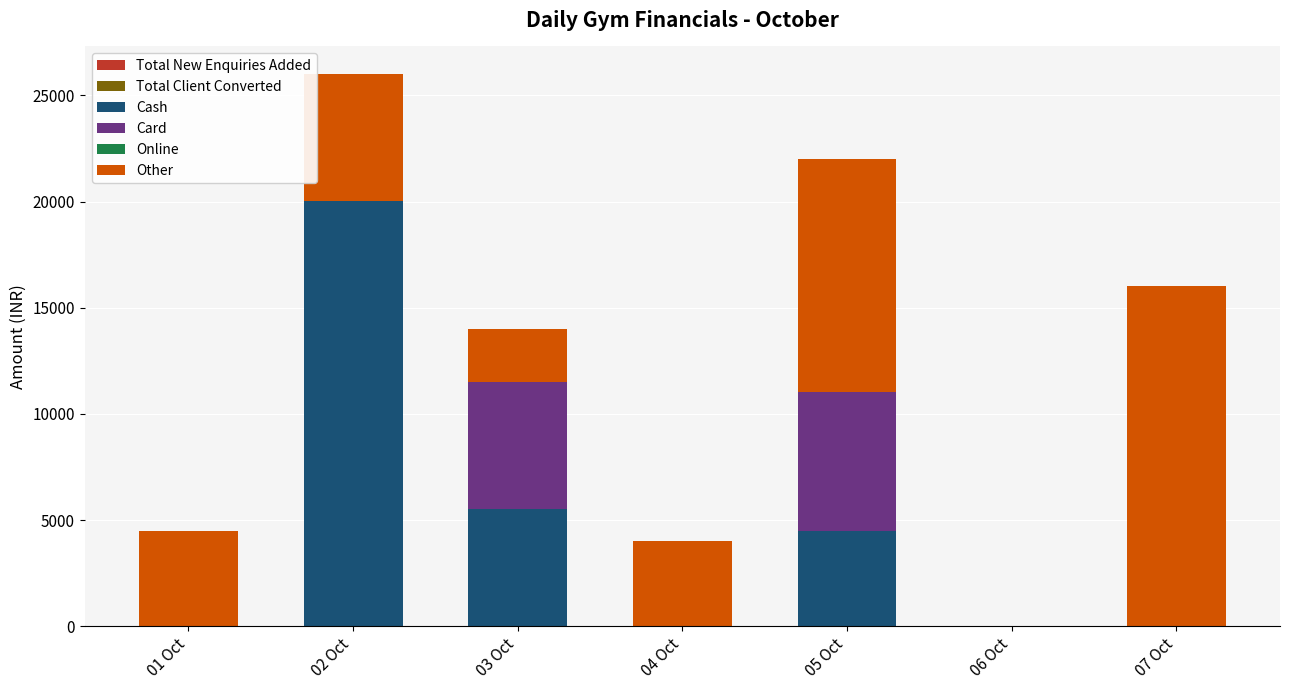

How many data points does each series have?

7